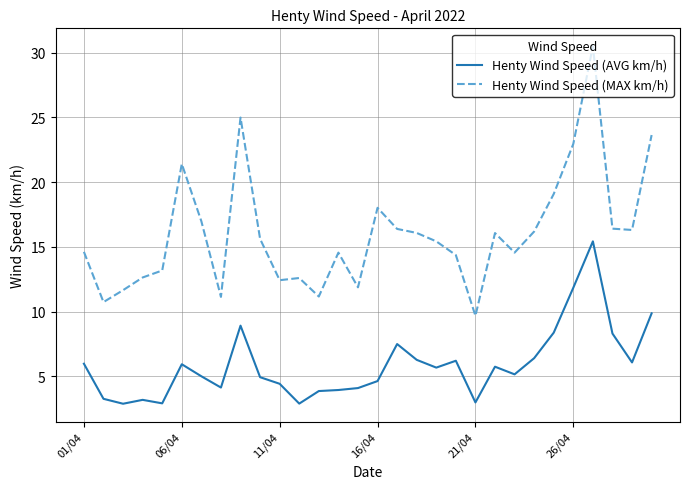

Rank the series by their average value, from lowest to highest.

Henty Wind Speed (AVG km/h), Henty Wind Speed (MAX km/h)